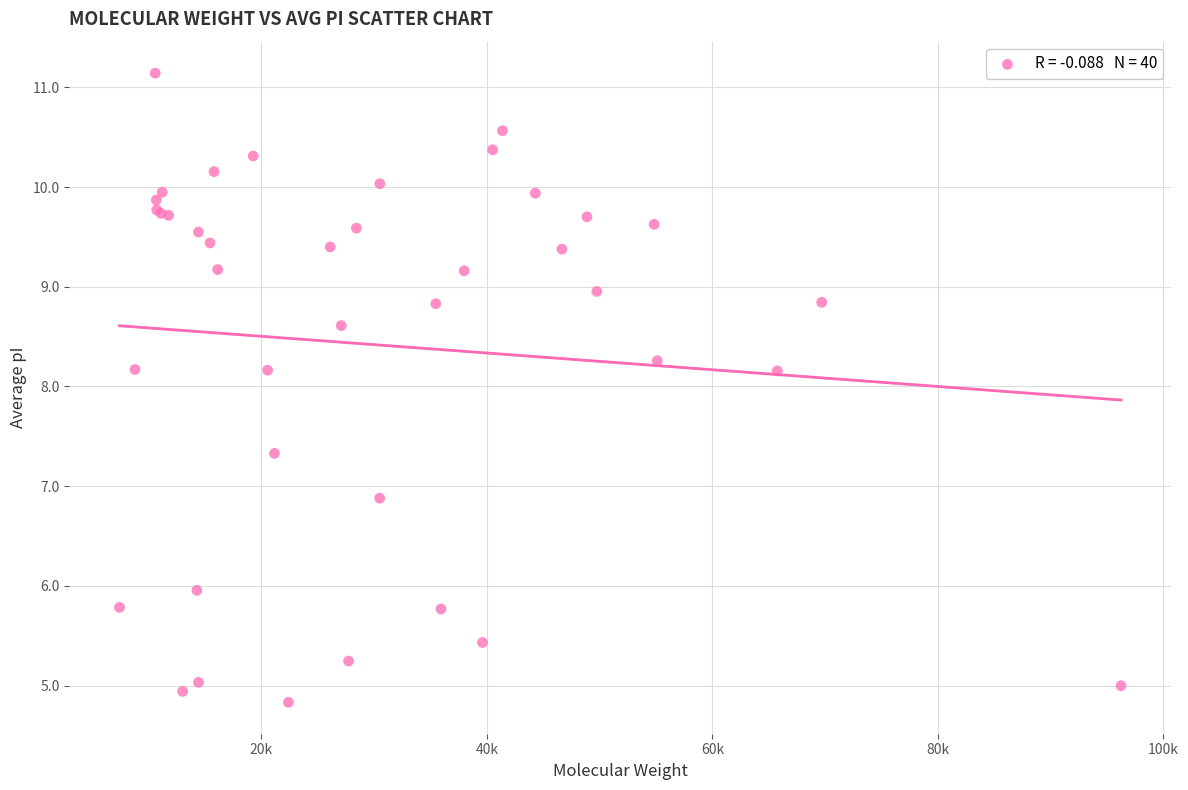

What Y value in the scatter plot is closest to 7?

6.9